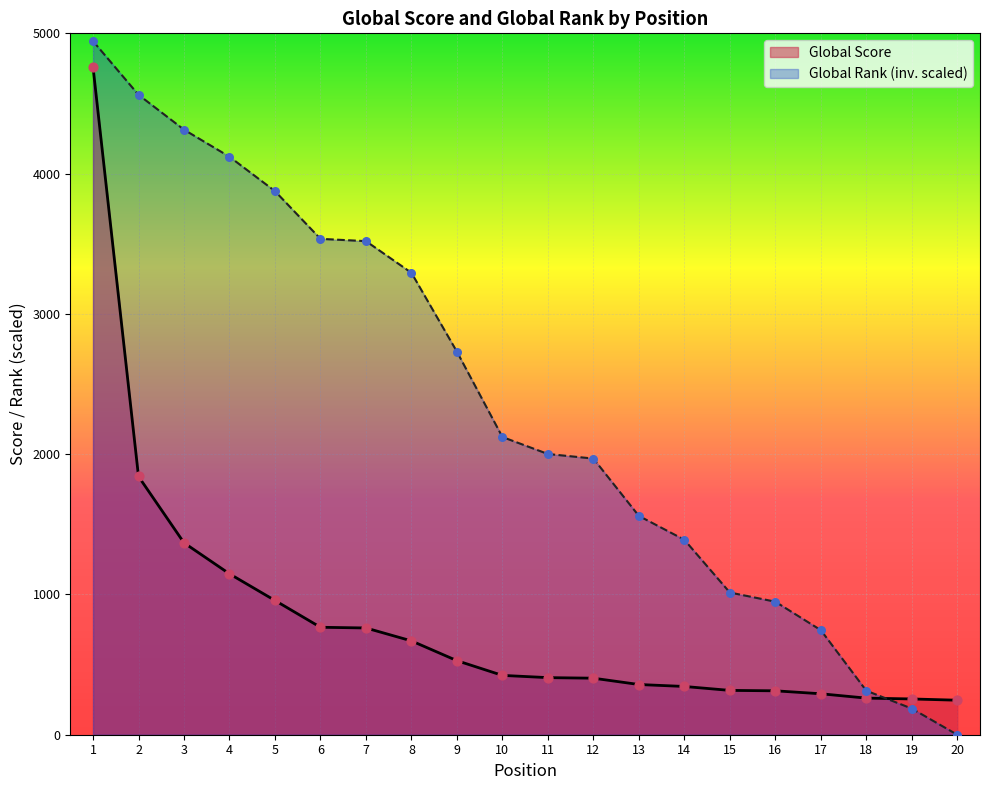

Which series has the widest spread of Y values?

Global Rank (inv. scaled)